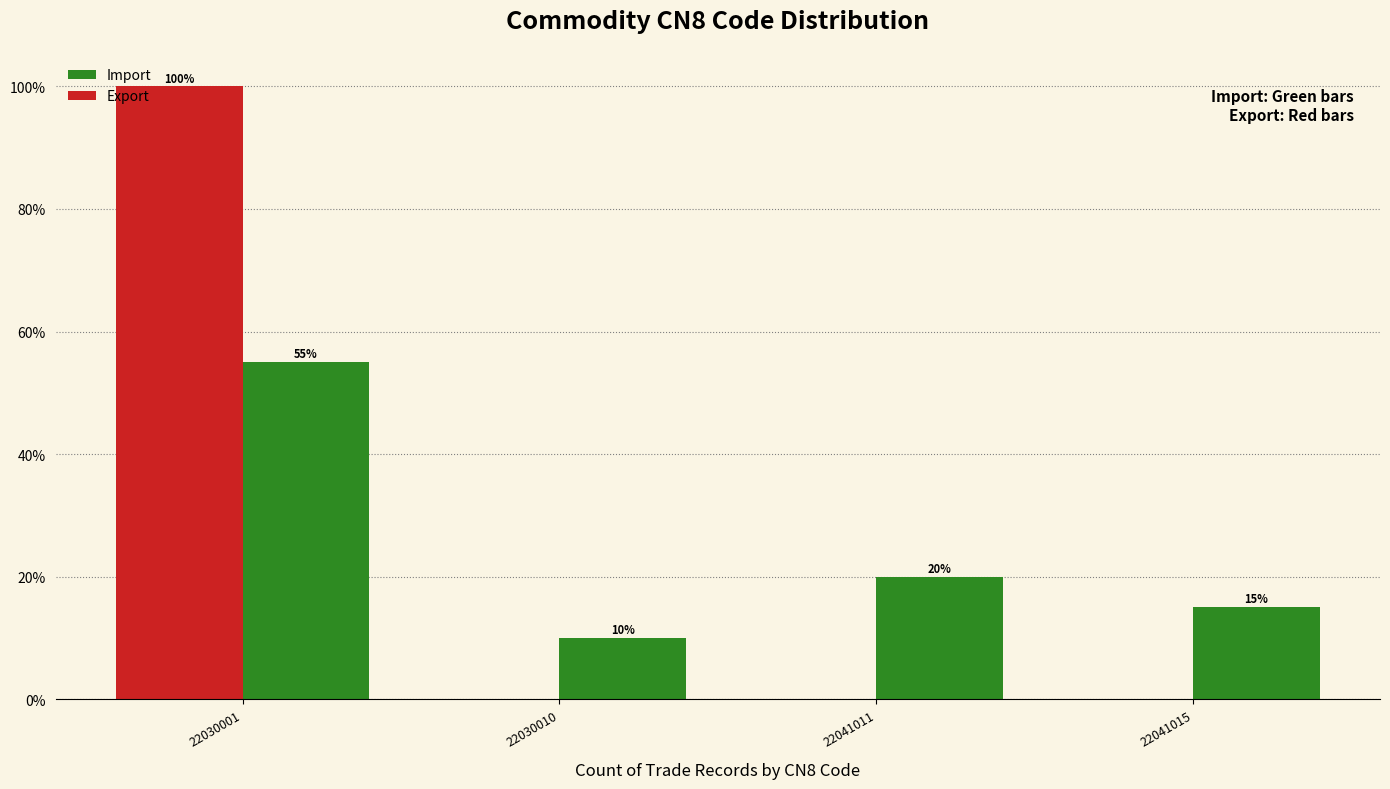

Reading right to left, extract all data points from this chart.

Import: 22041015=15.0	22041011=20.0	22030010=10.0	22030001=55.0
Export: 22041015=0.0	22041011=0.0	22030010=0.0	22030001=100.0